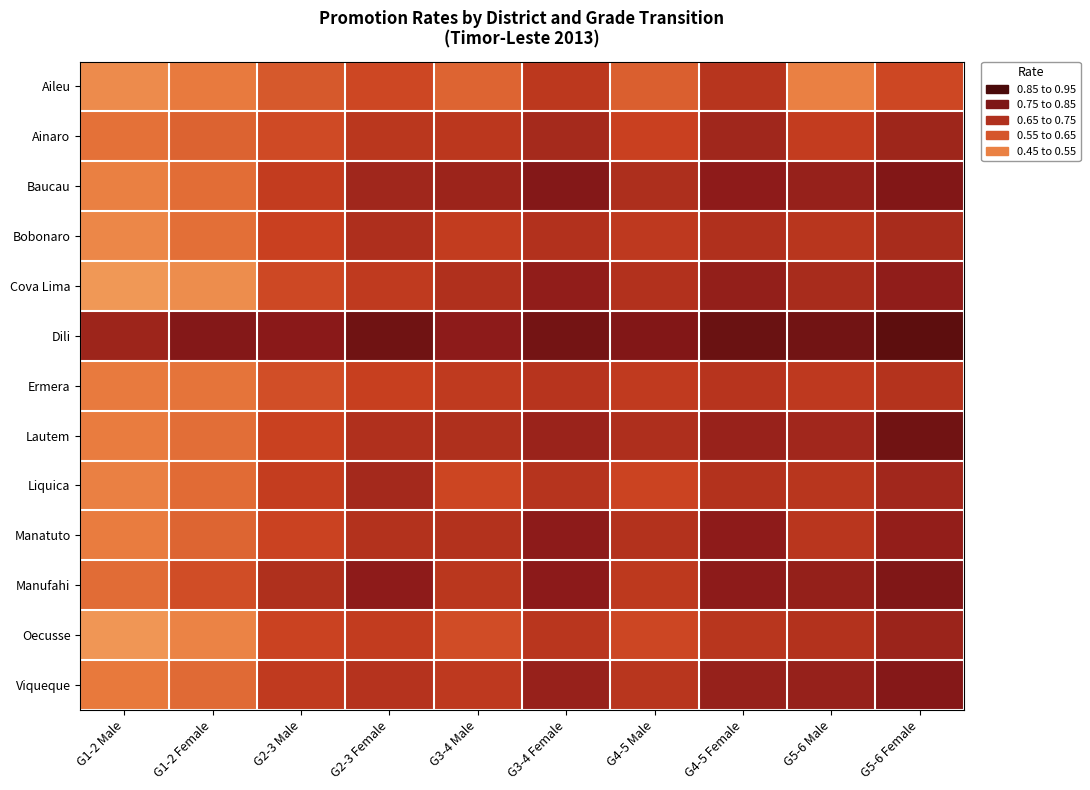

Count the number of data series in this chart.

13